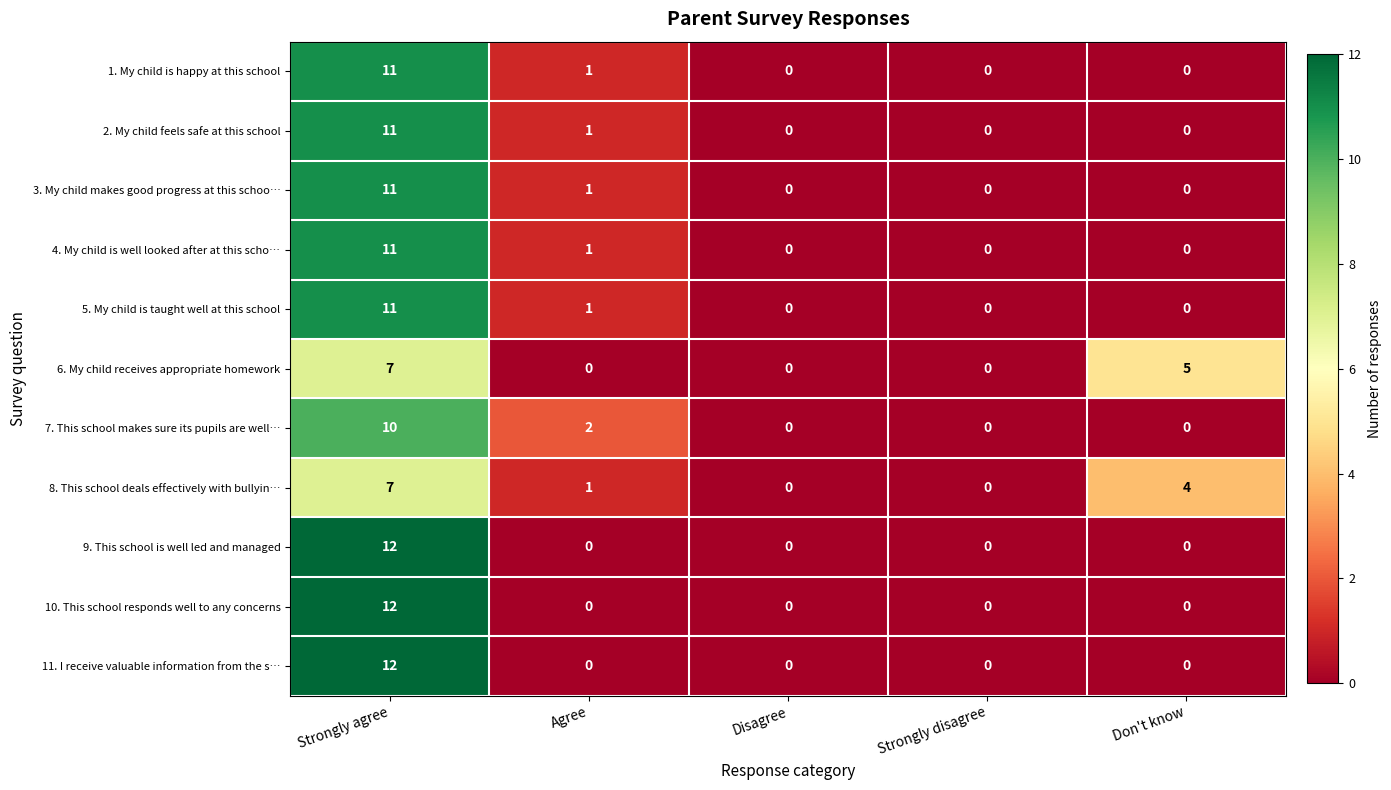

What is the greatest value displayed?

12